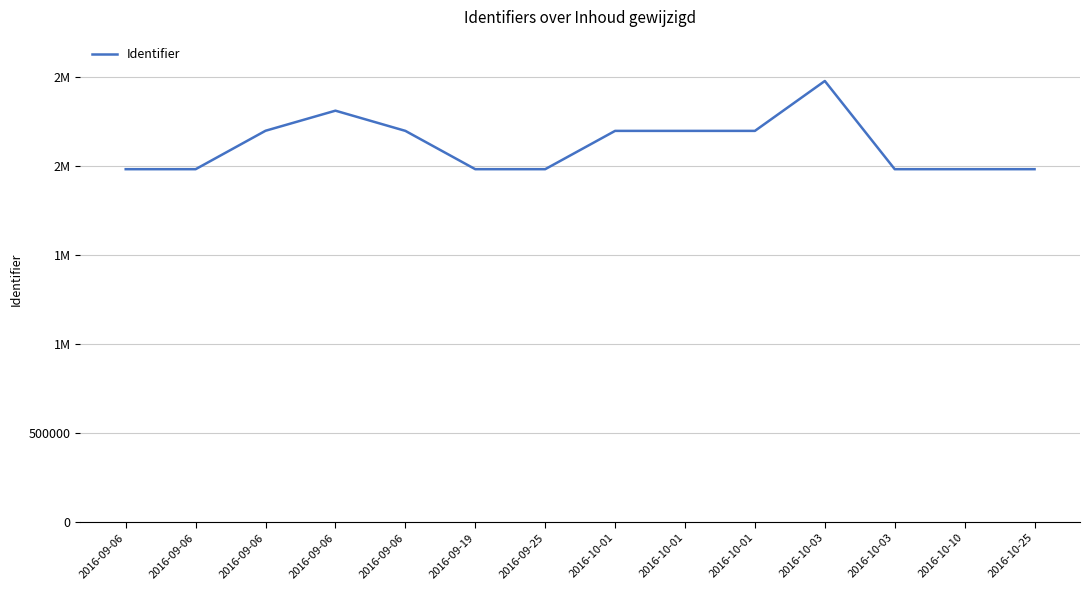

Is this an area chart (filled region under the line)?

No